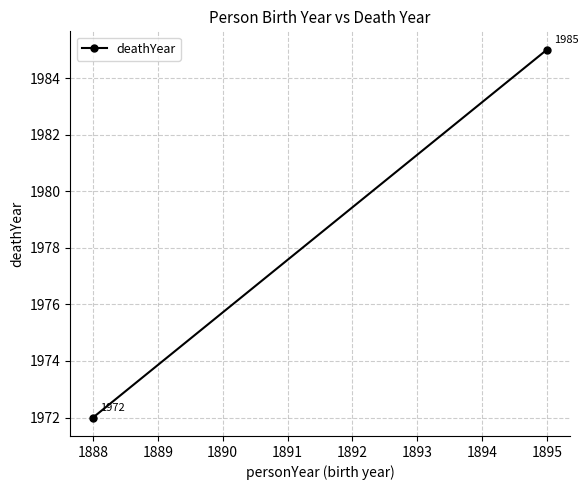

Is it true that the value at 1895 is 855?

False